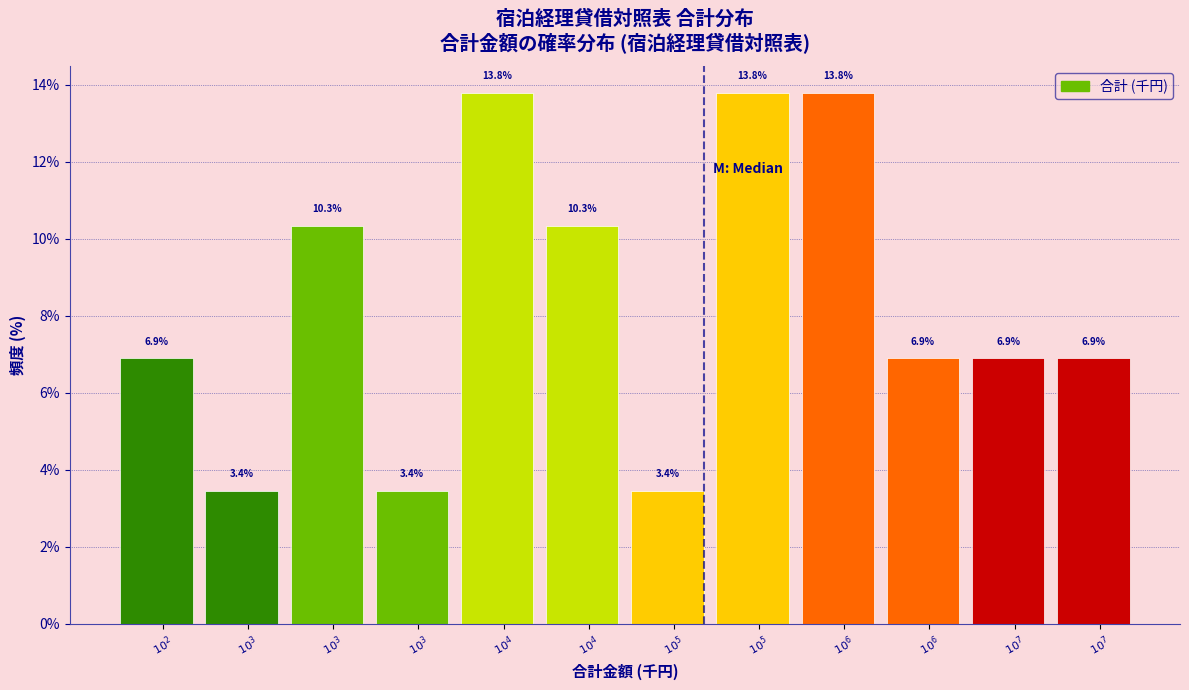

How many data points does each series have?

12